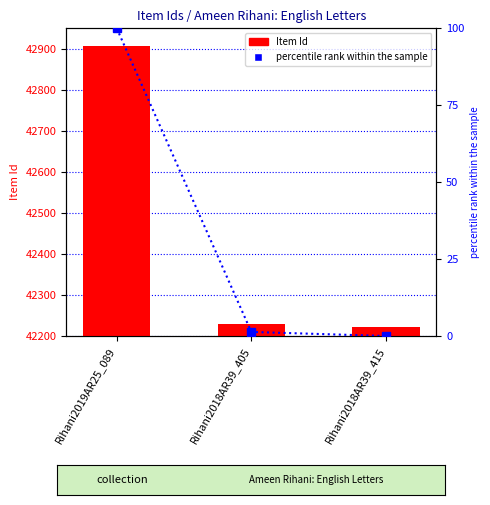

Which has a higher value, Rihani2019AR25_089 or Rihani2018AR39_405?

Rihani2019AR25_089